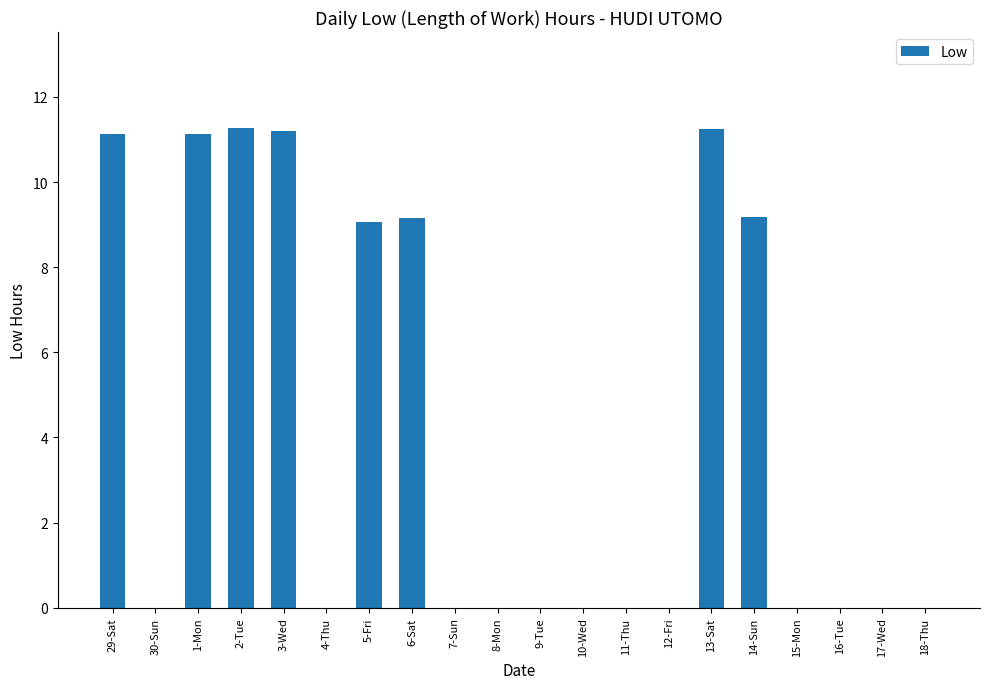

The chart shows a value of 14.9 at 14-Sun. True or false?

False